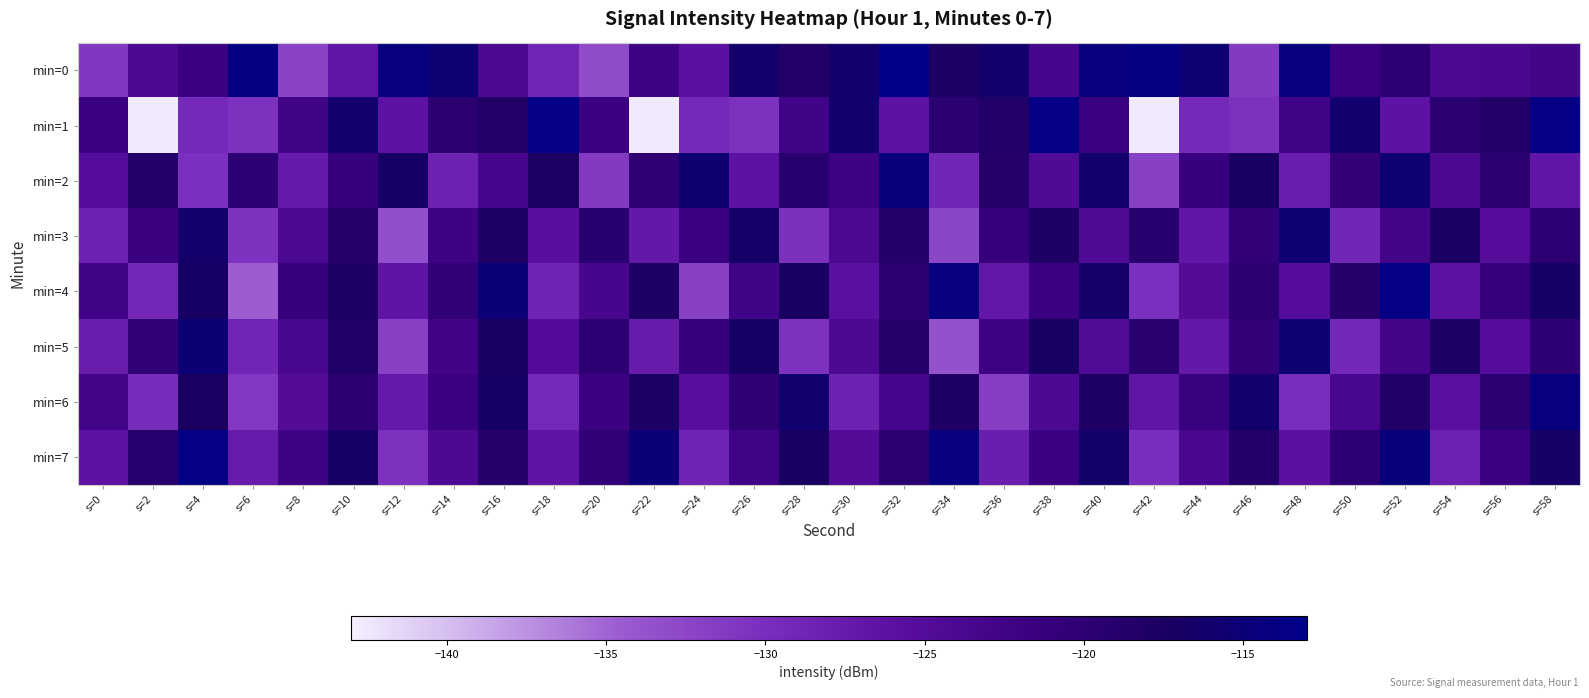

Count the number of categories in the chart.

30